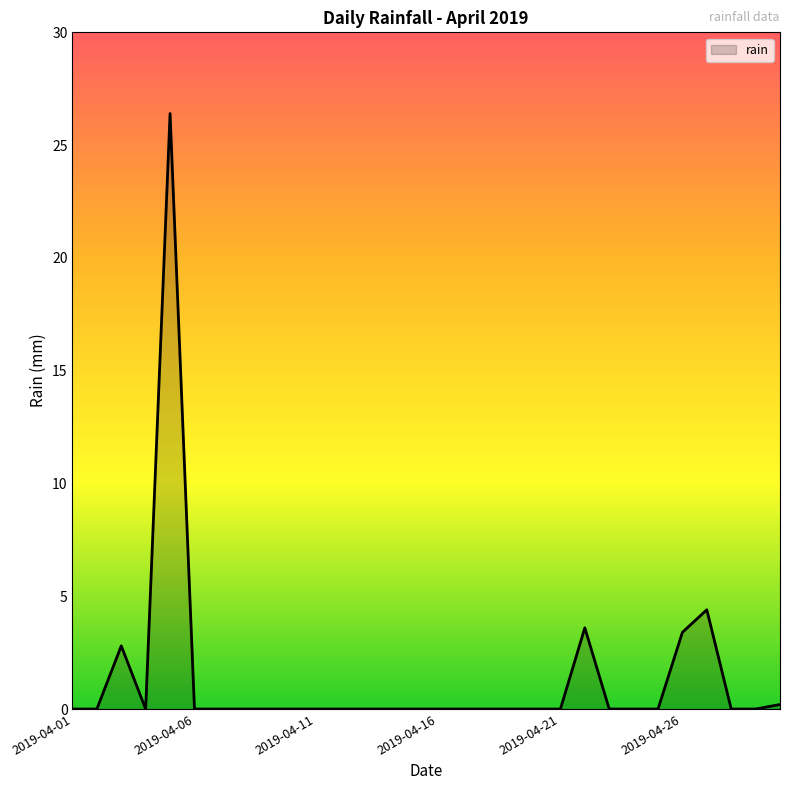

What is the difference between the maximum and minimum values?

26.4